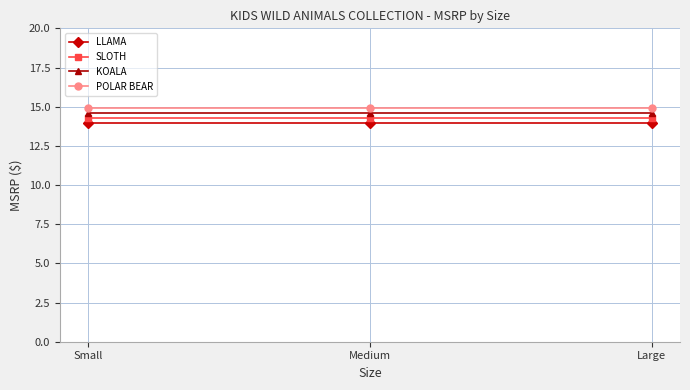

What is the greatest value displayed?

14.9